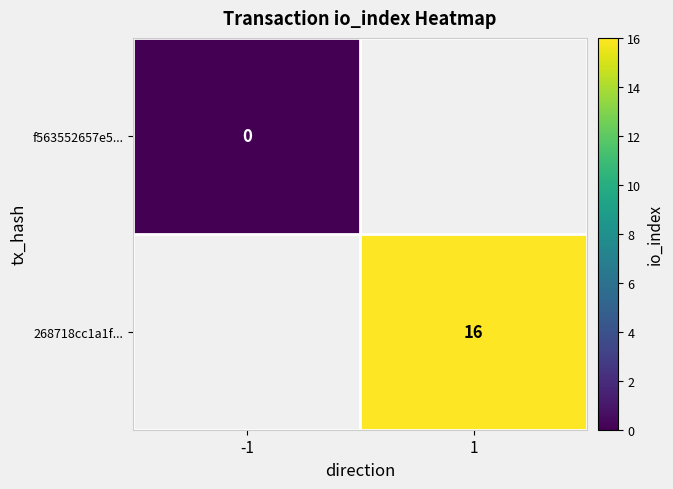

The value of 268718cc1a1f... at 1 is 27. True or false?

False